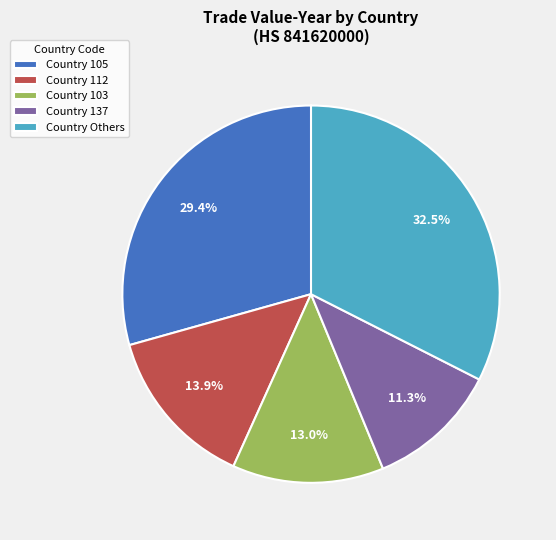

Rank the categories by value from lowest to highest.

Country 137, Country 103, Country 112, Country 105, Country Others